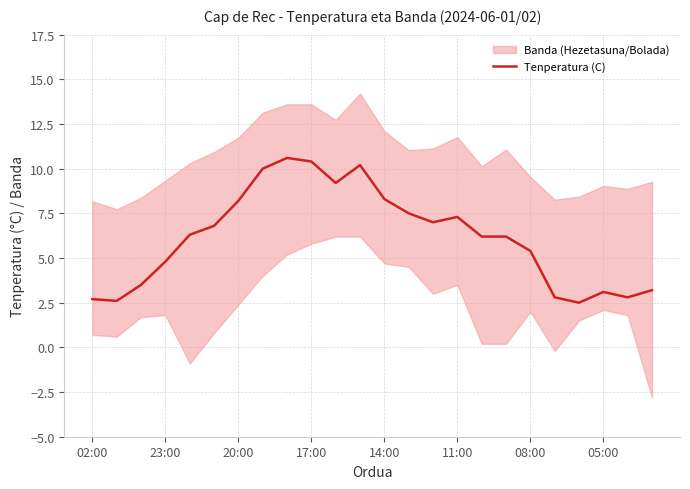

True or false: Tenperatura (C) has a value of 7.3 at 11:00.

True